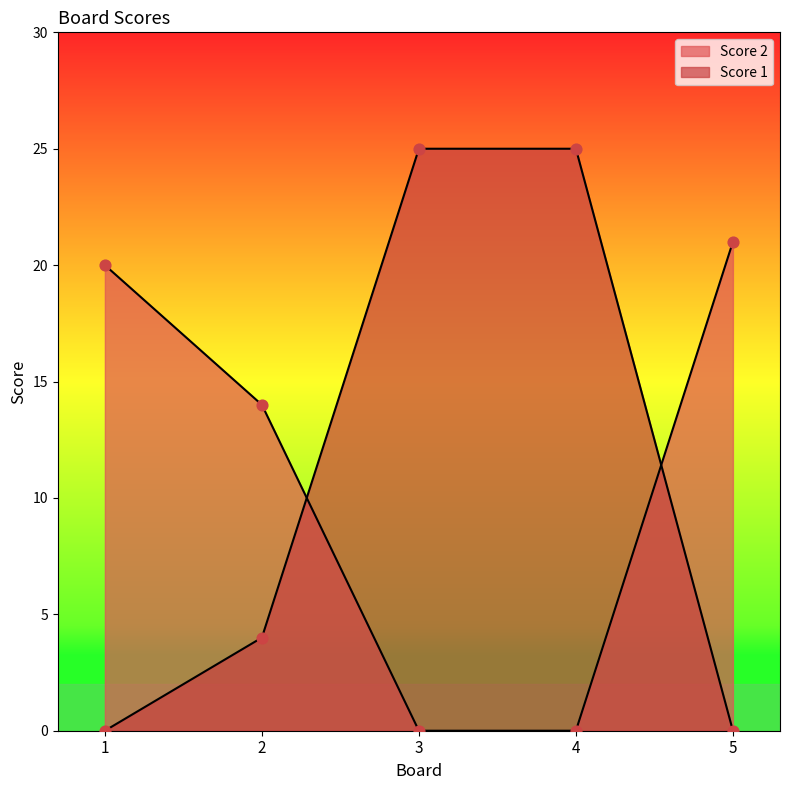

What is the total value across all series at 3?

25